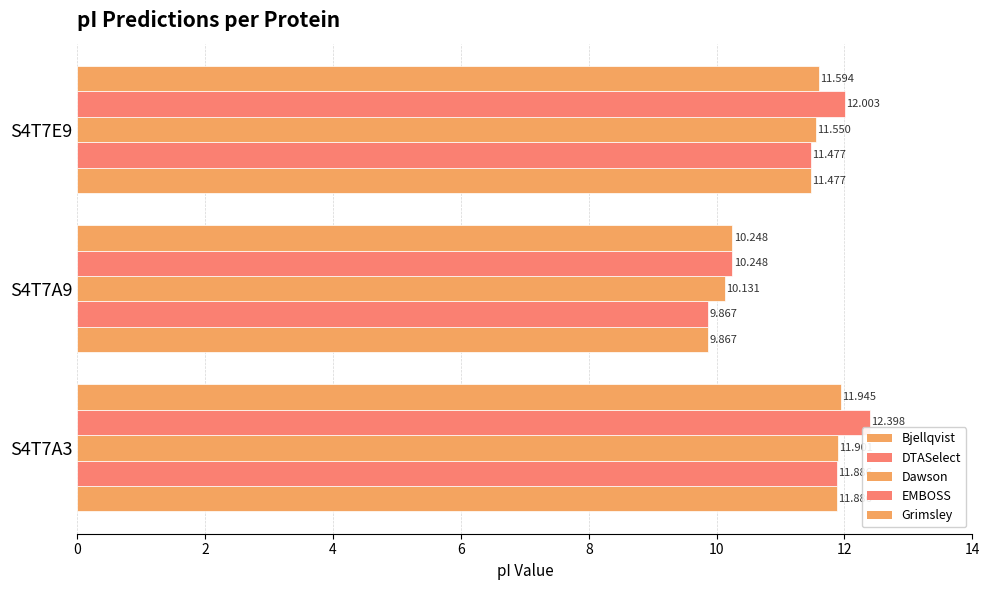

What is the average value of the Grimsley series?

11.3